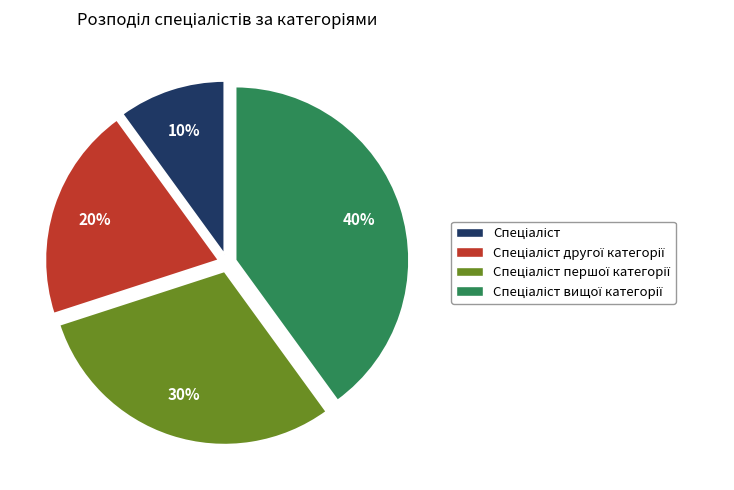

Is there a majority slice in this chart?

No